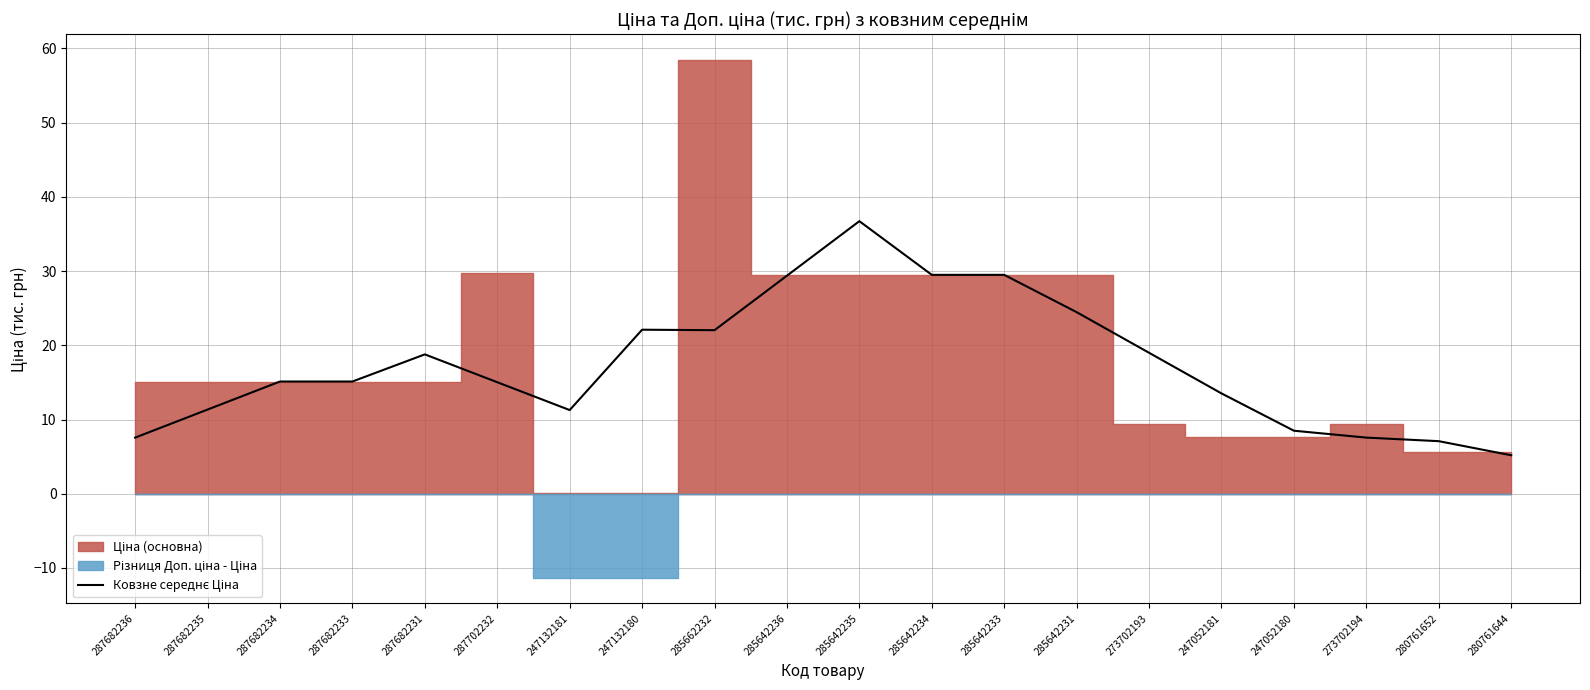

How many lines are shown in the chart?

1